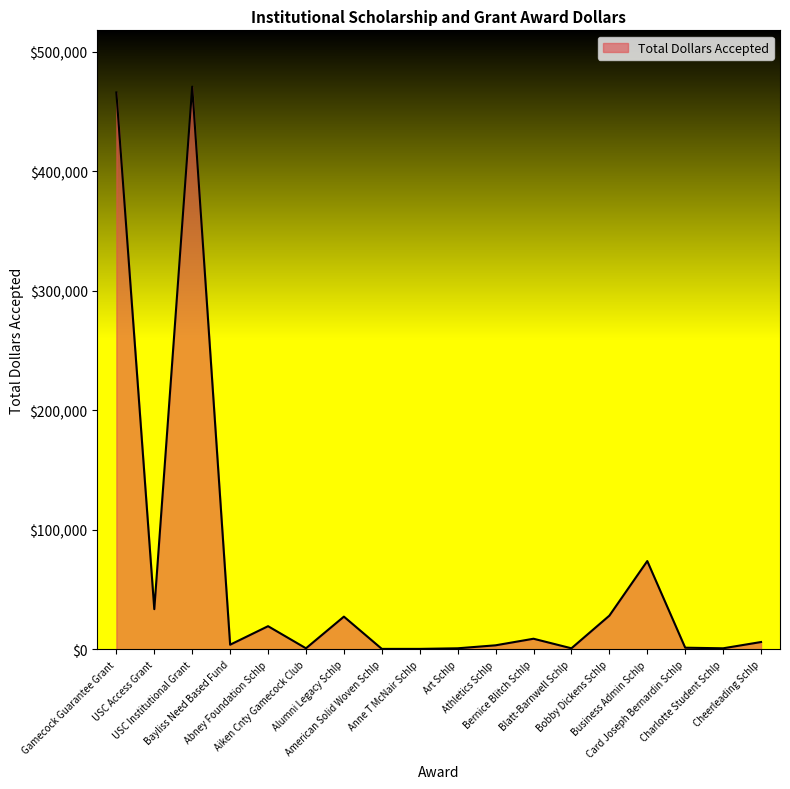

List the labels in order of value, largest first.

USC Institutional Grant, Gamecock Guarantee Grant, Business Admin Schlp, USC Access Grant, Bobby Dickens Schlp, Alumni Legacy Schlp, Abney Foundation Schlp, Bernice Blitch Schlp, Cheerleading Schlp, Bayliss Need Based Fund, Athletics Schlp, Card Joseph Bernardin Schlp, Aiken Cnty Gamecock Club, Art Schlp, Blatt-Barnwell Schlp, Charlotte Student Schlp, American Solid Woven Schlp, Anne T McNair Schlp